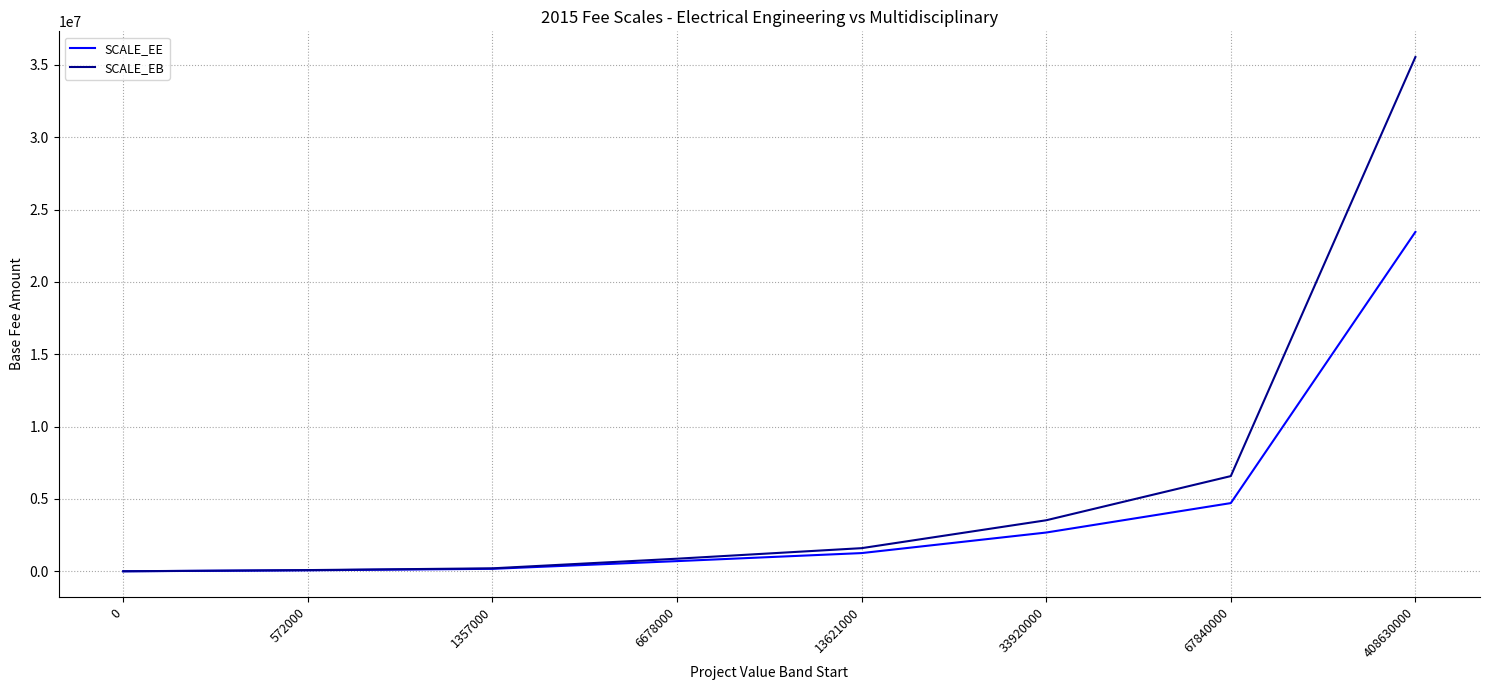

Which series has the widest spread of values?

SCALE_EB